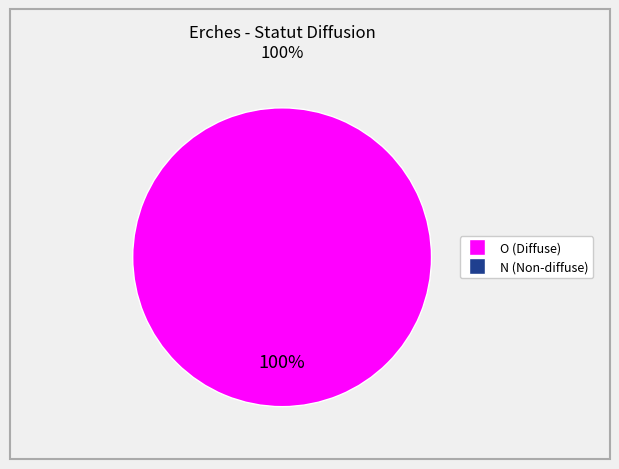

Does any single category account for the majority?

Yes